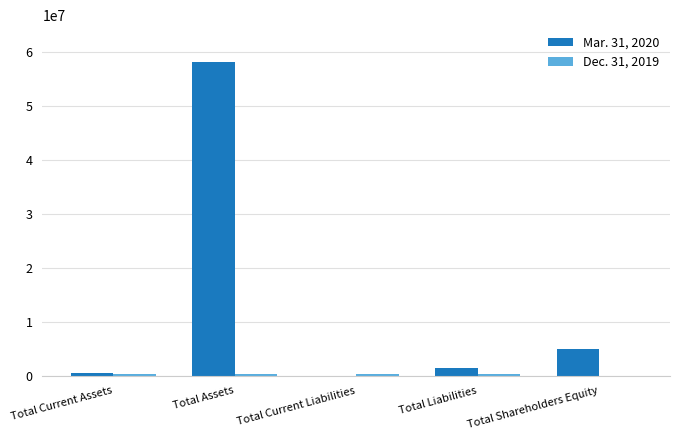

The value of Mar. 31, 2020 at Total Assets is 75689350. True or false?

False